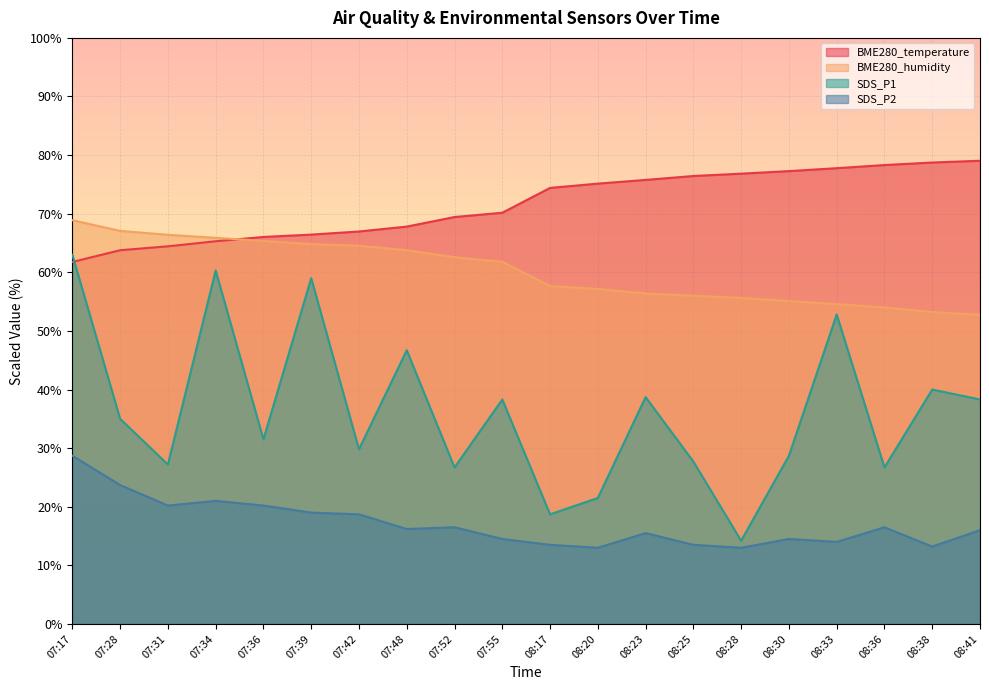

Rank the series by their average value, from highest to lowest.

BME280_temperature, BME280_humidity, SDS_P1, SDS_P2